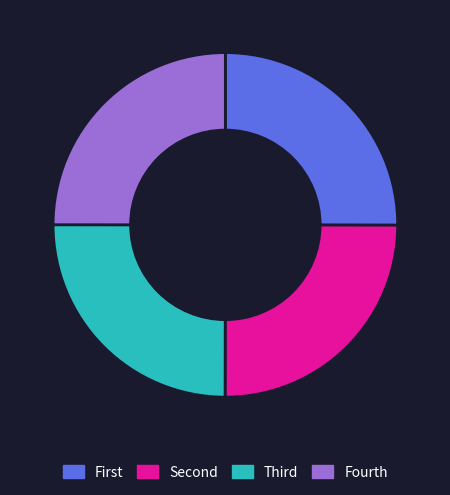

How many slices are in this pie chart?

4